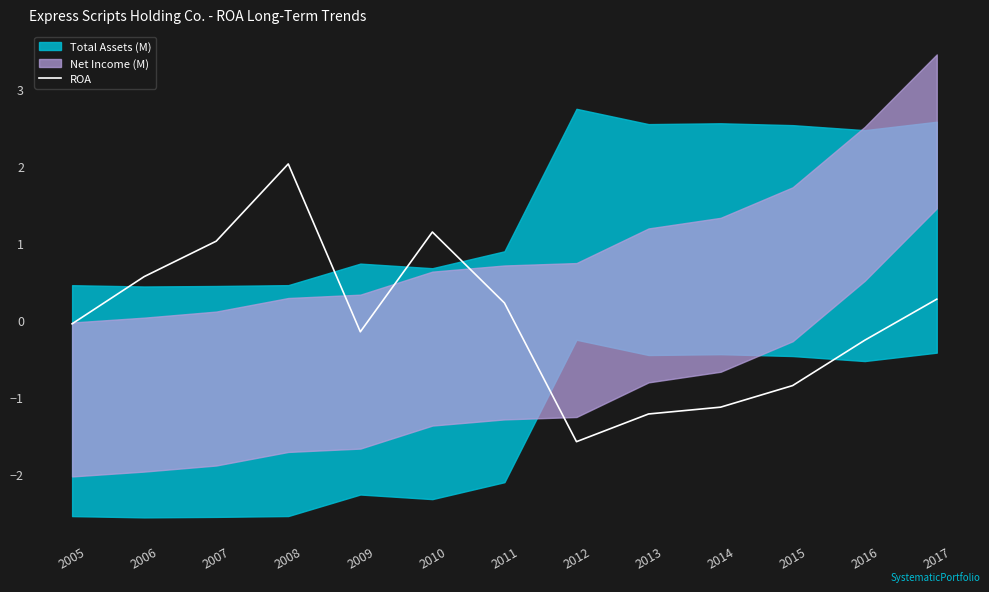

The chart shows a value of -0.1 at 2009. True or false?

False